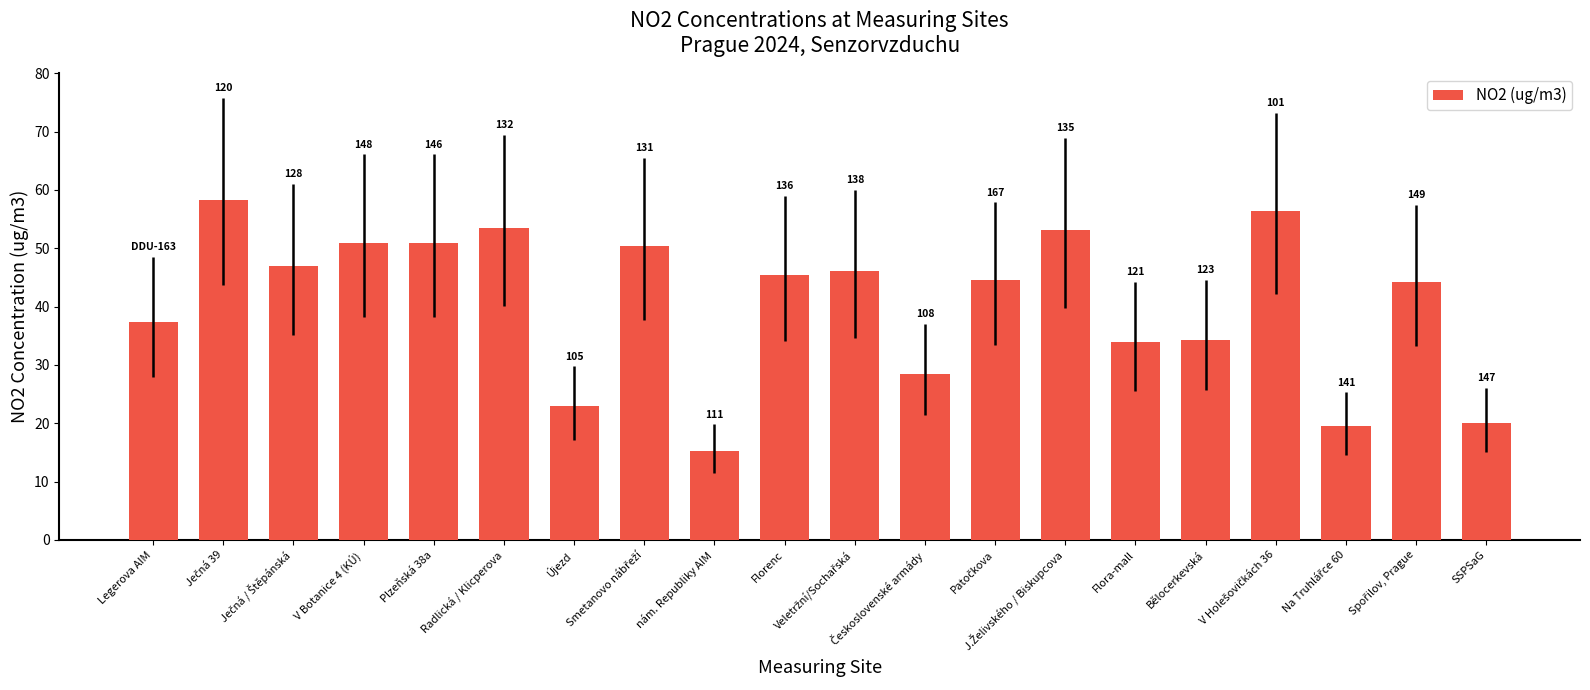

Are the bars horizontal?

No